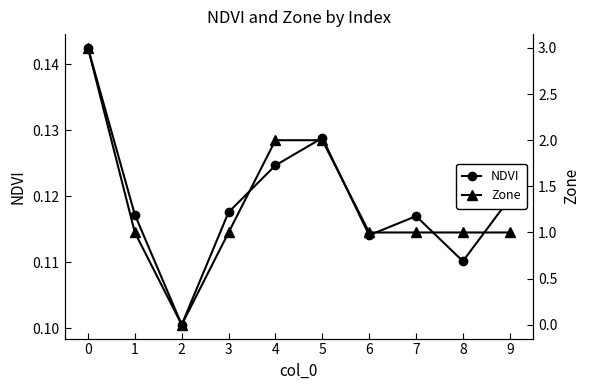

What are all the series names shown in the legend?

NDVI, Zone